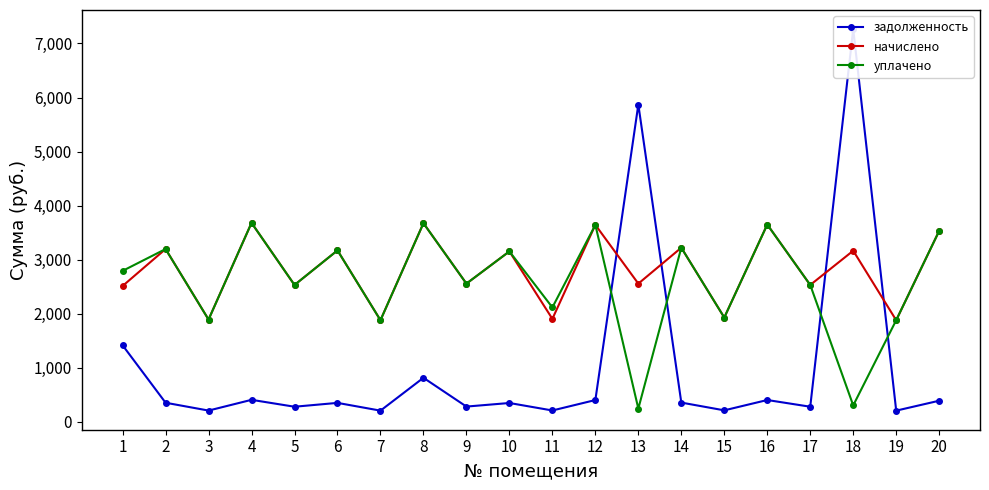

The value of начислено at 14 is 3223.0. True or false?

True